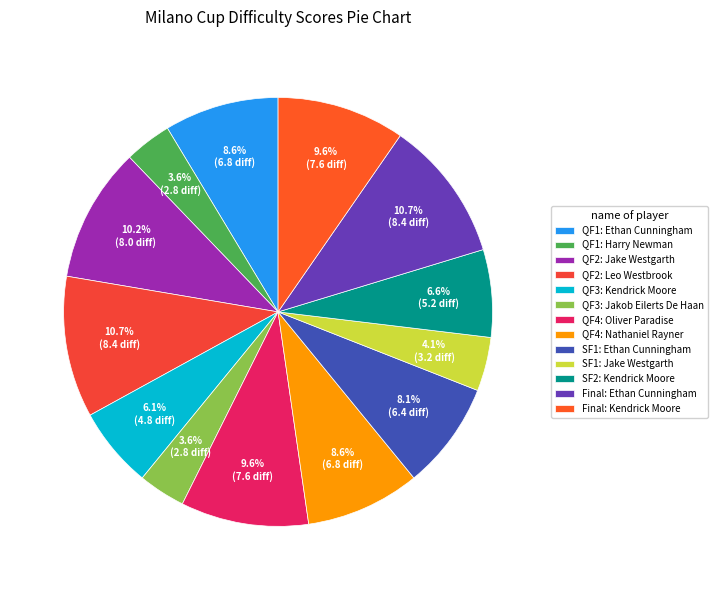

Is SF1: Jake Westgarth the majority of the pie?

No